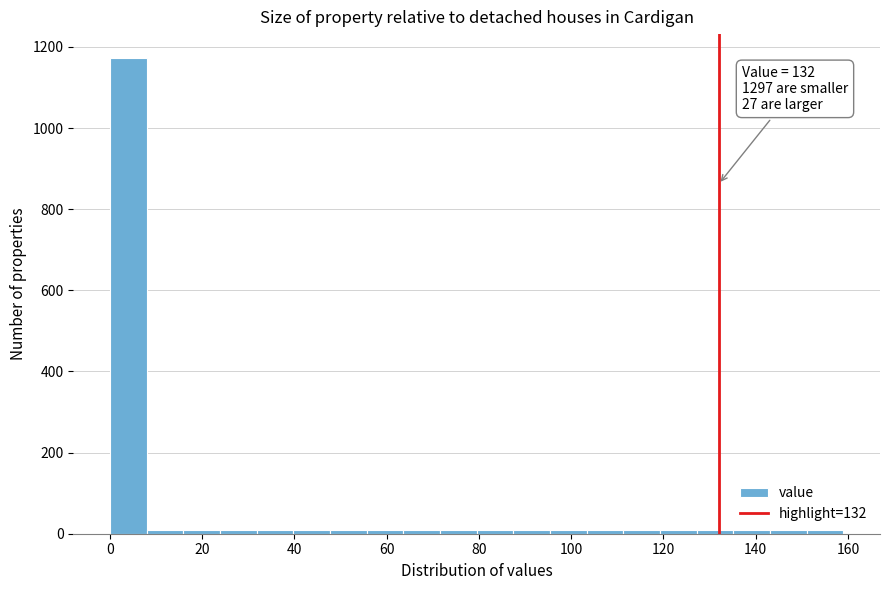

Around what value on the x-axis is the tallest bar? Give the approximate position of its centre, as read against the axis.

4